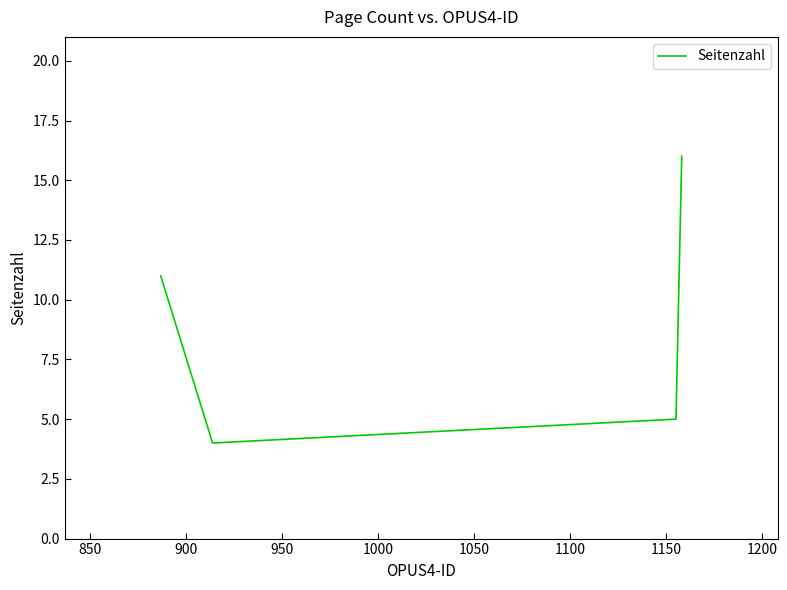

How many interior local valleys (lower than both neighbors) does the data have?

1